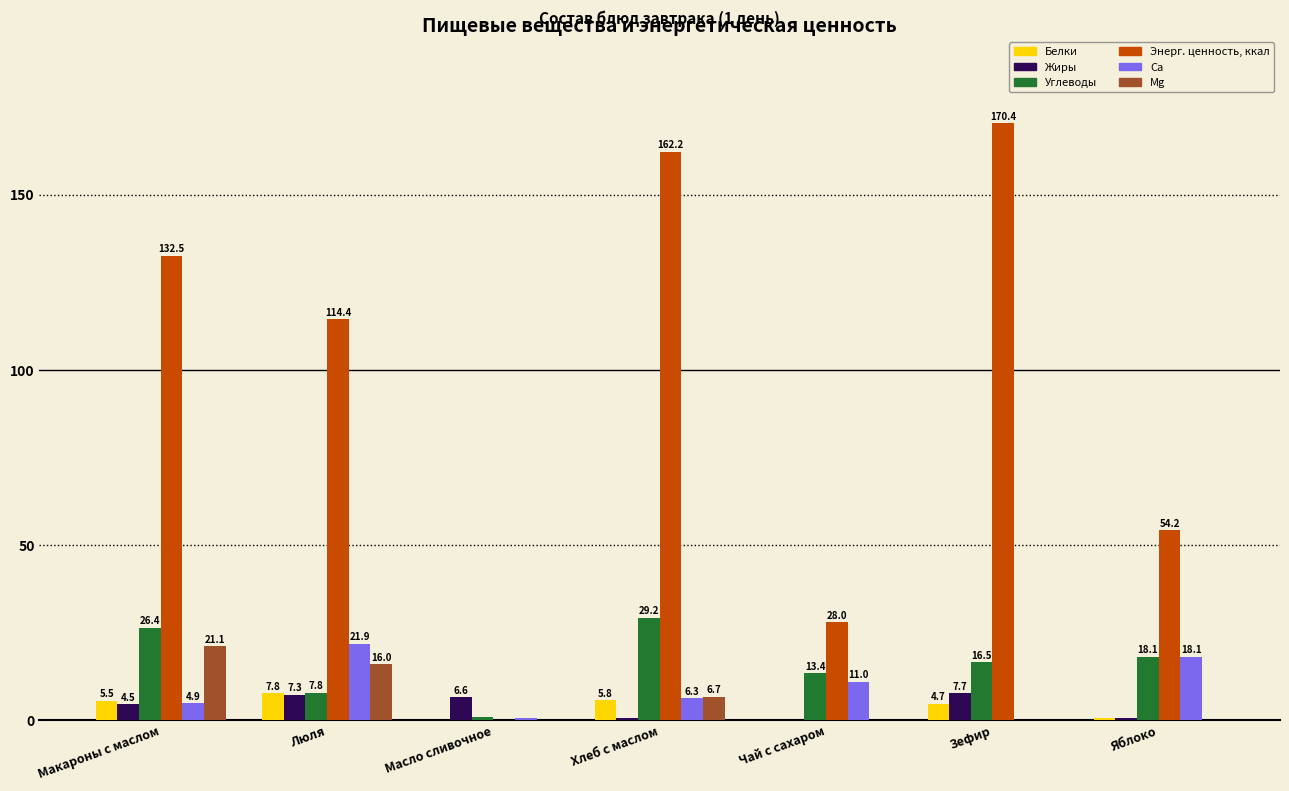

Read the Жиры value at Масло сливочное.

6.6